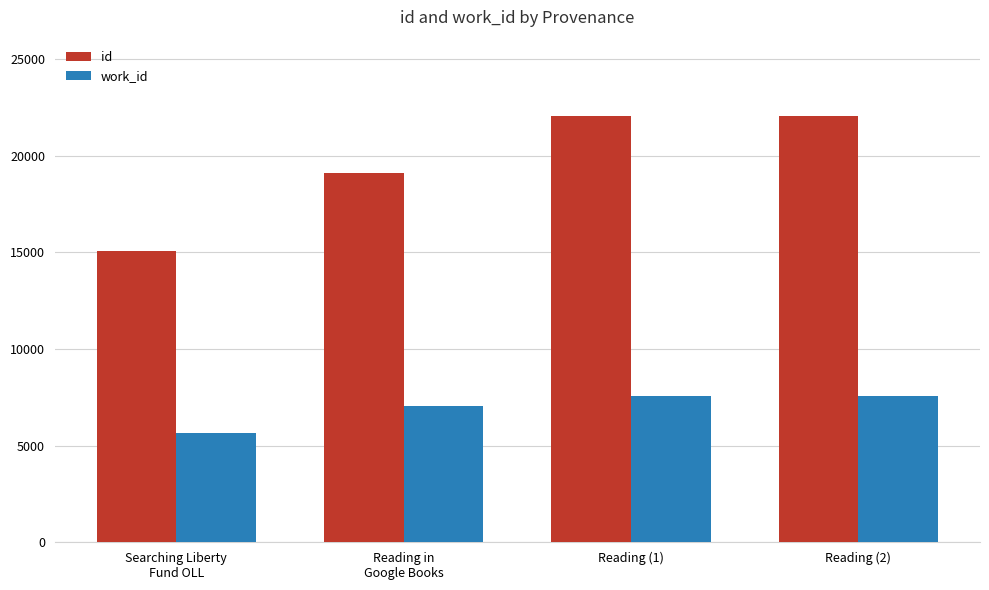

What is the minimum value shown in the chart?

5640